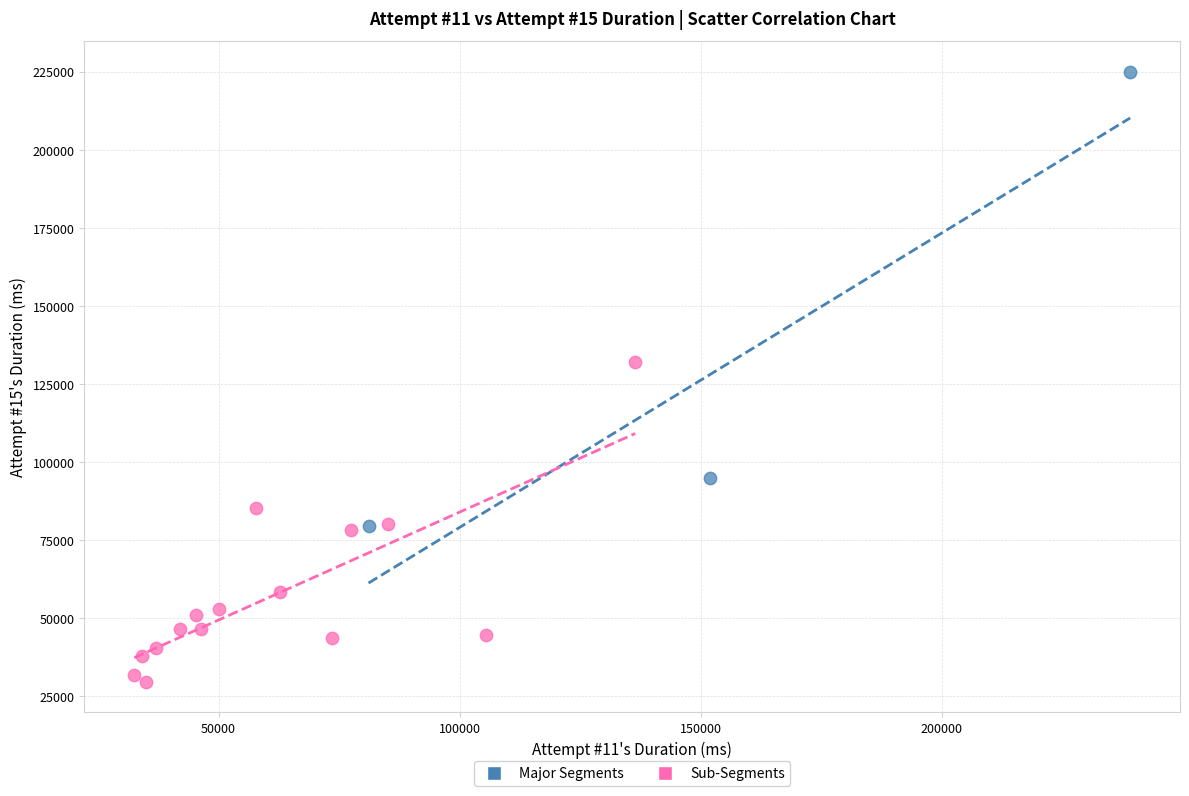

Which series reaches the minimum Y coordinate?

Sub-Segments